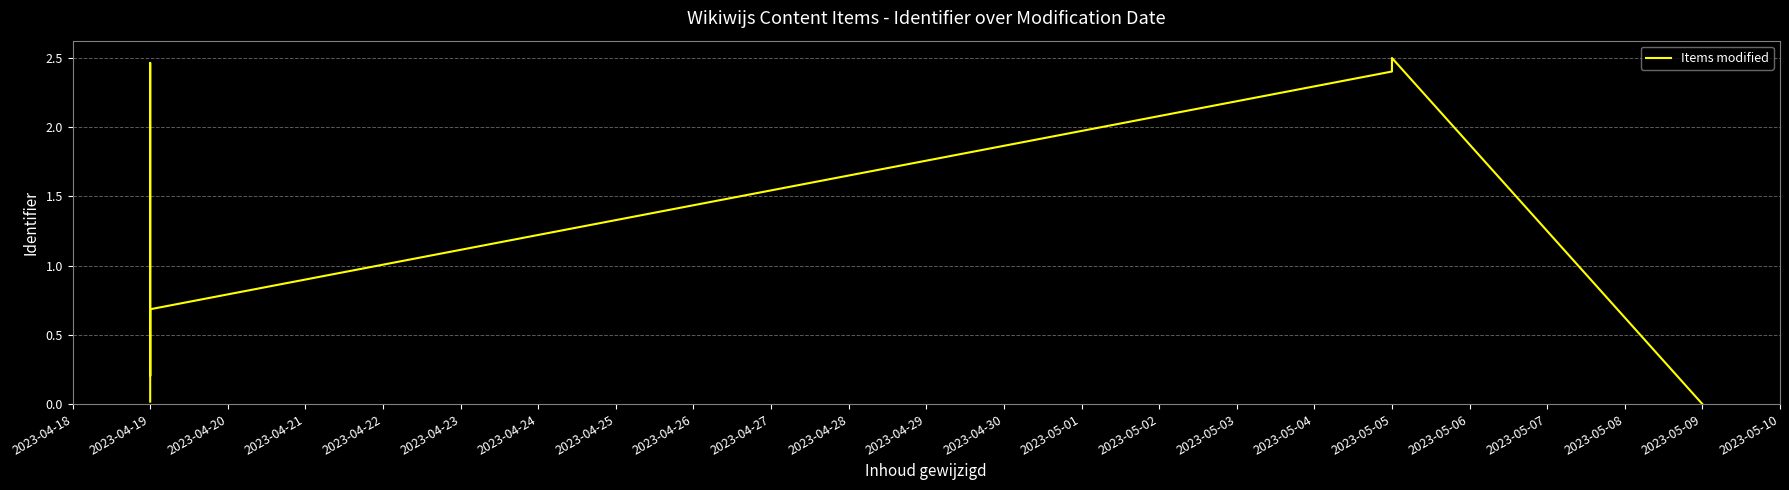

Reading left to right, list all the values displayed in this chart.

0.0	0.1	2.5	2.5	0.2	0.2	0.2	0.3	0.3	0.4	0.5	0.6	0.6	0.6	0.6	0.6	0.7	2.4	2.5	0.0